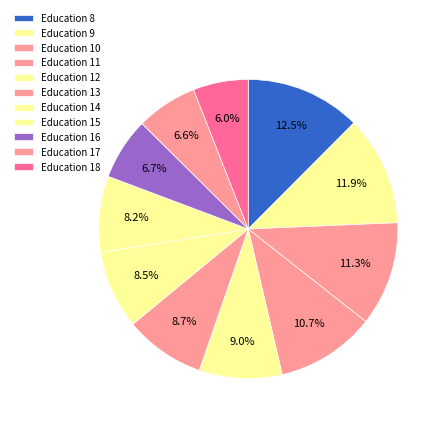

Which category has the biggest portion of the pie?

8